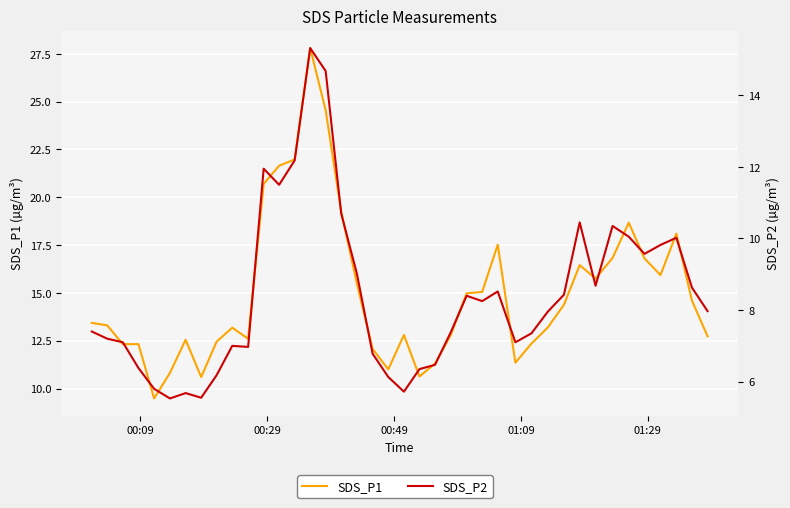

What is the difference between the second highest and second lowest values in the SDS_P2 series?

9.1